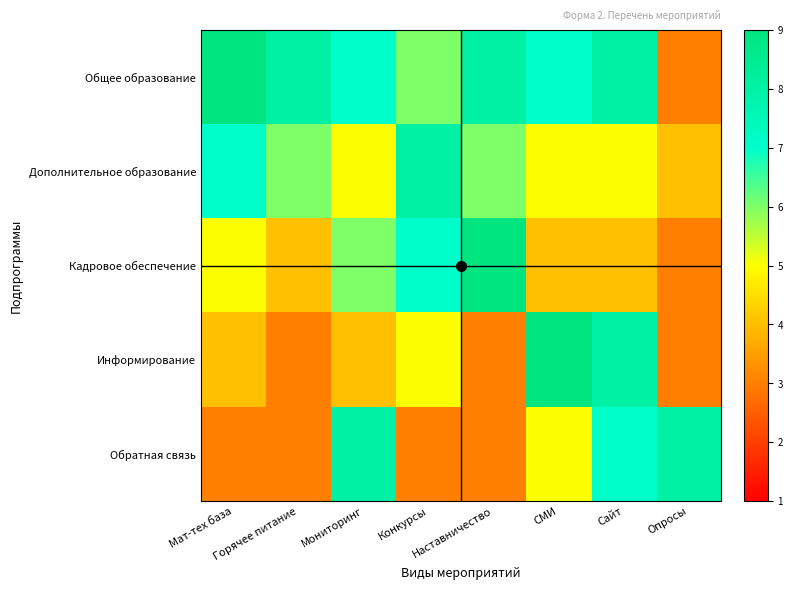

Count the number of categories in the chart.

8